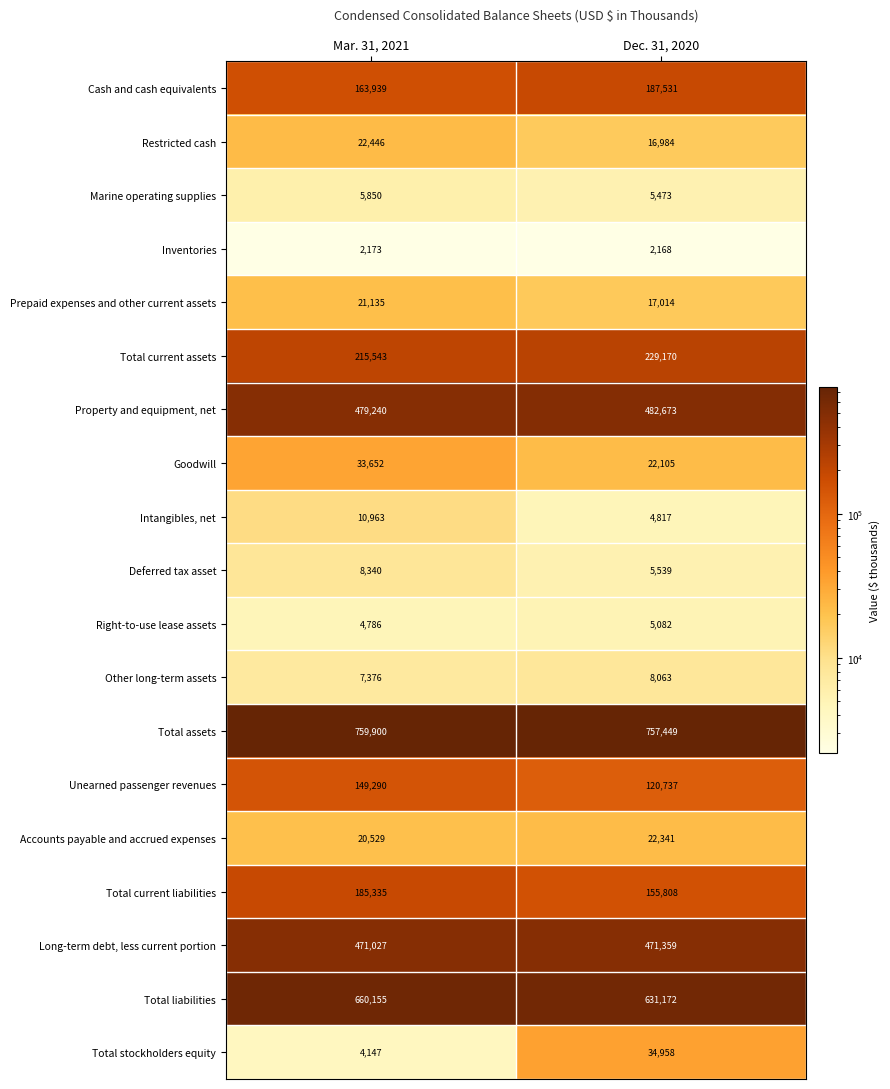

The Marine operating supplies series shows 3503 at Mar. 31, 2021. True or false?

False